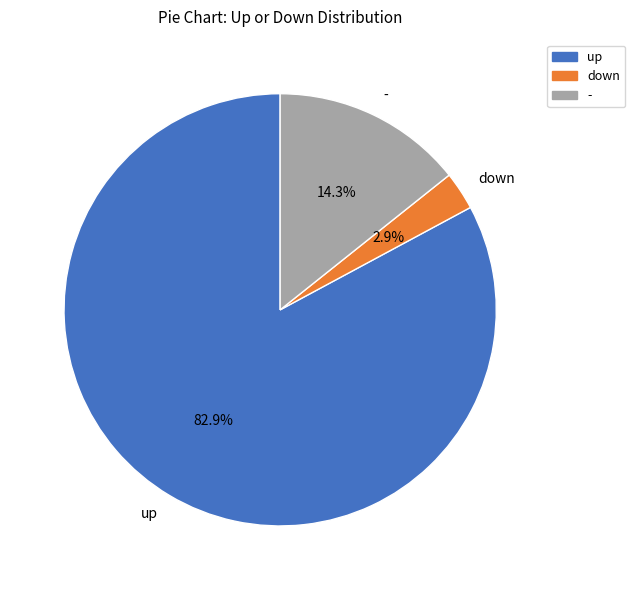

Is it true that down is 3% of the pie?

True